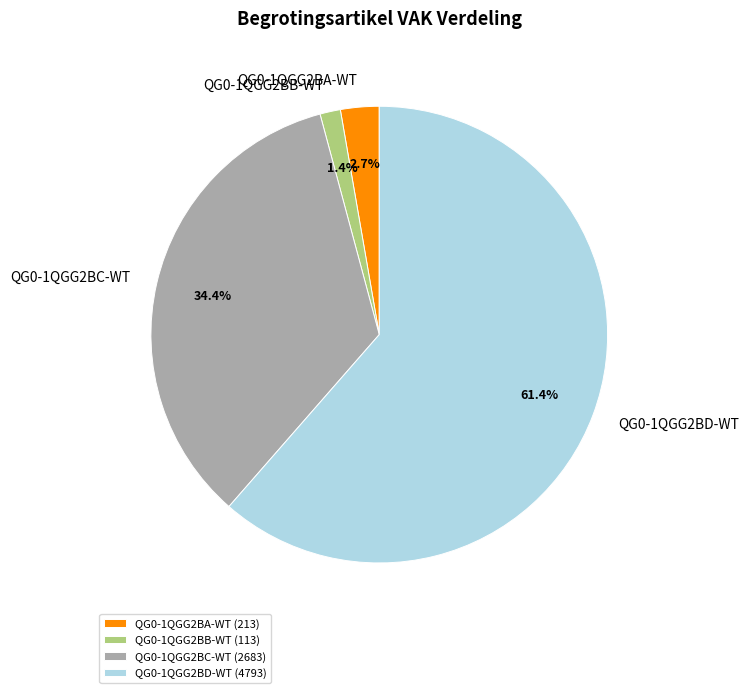

Which has a higher value, QG0-1QGG2BD-WT or QG0-1QGG2BA-WT?

QG0-1QGG2BD-WT